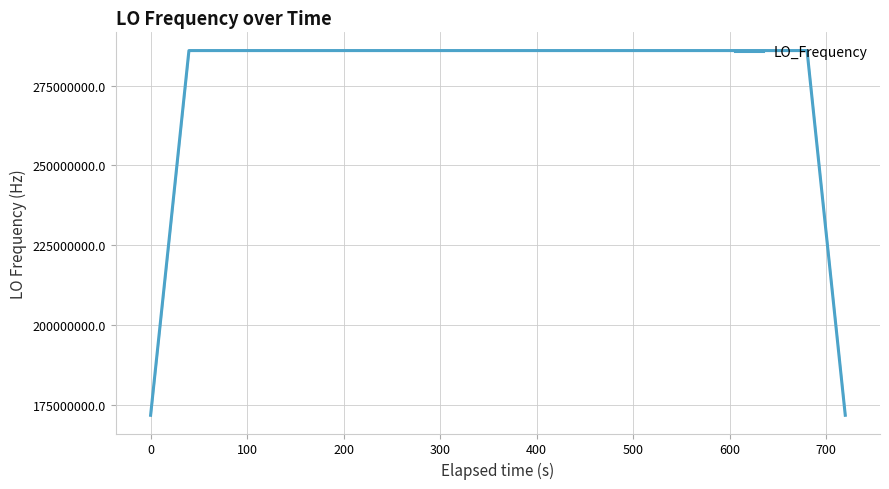

What is the smallest value displayed?

171628199.9